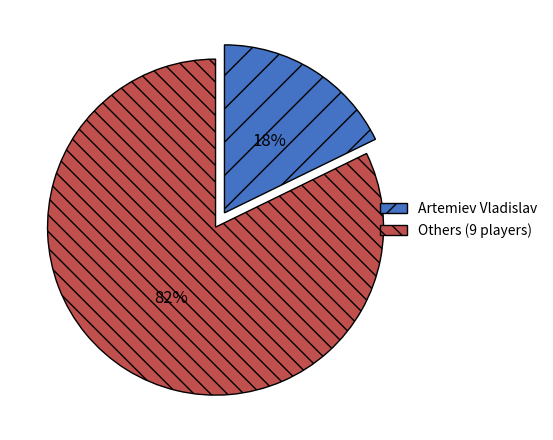

Which slice is the largest?

Others (9 players)